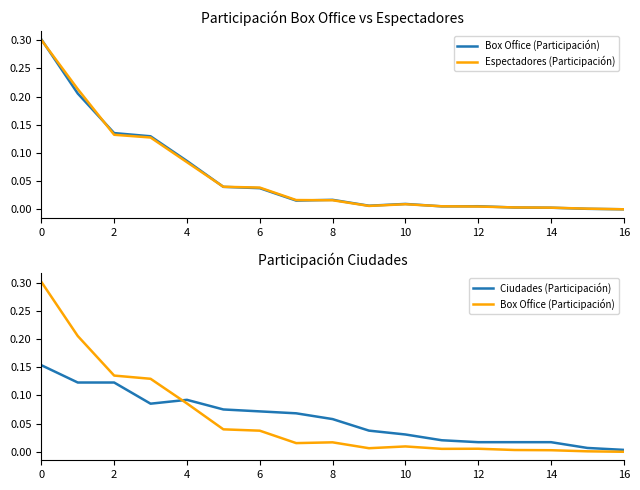

What is the sum of all Ciudades (Participación) values?

1.0